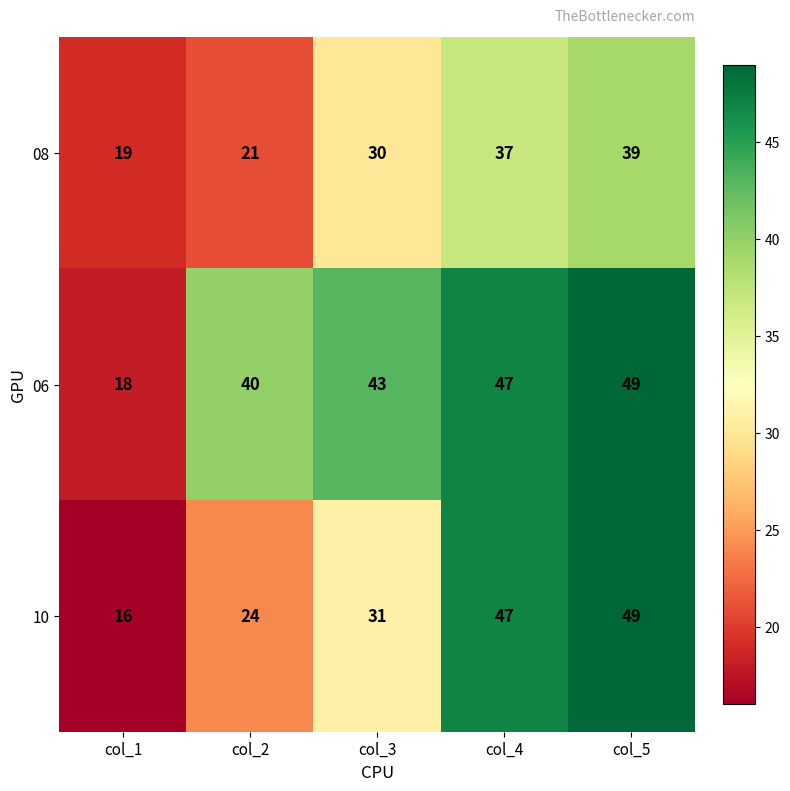

At which label is 10 closest to 32?

col_3